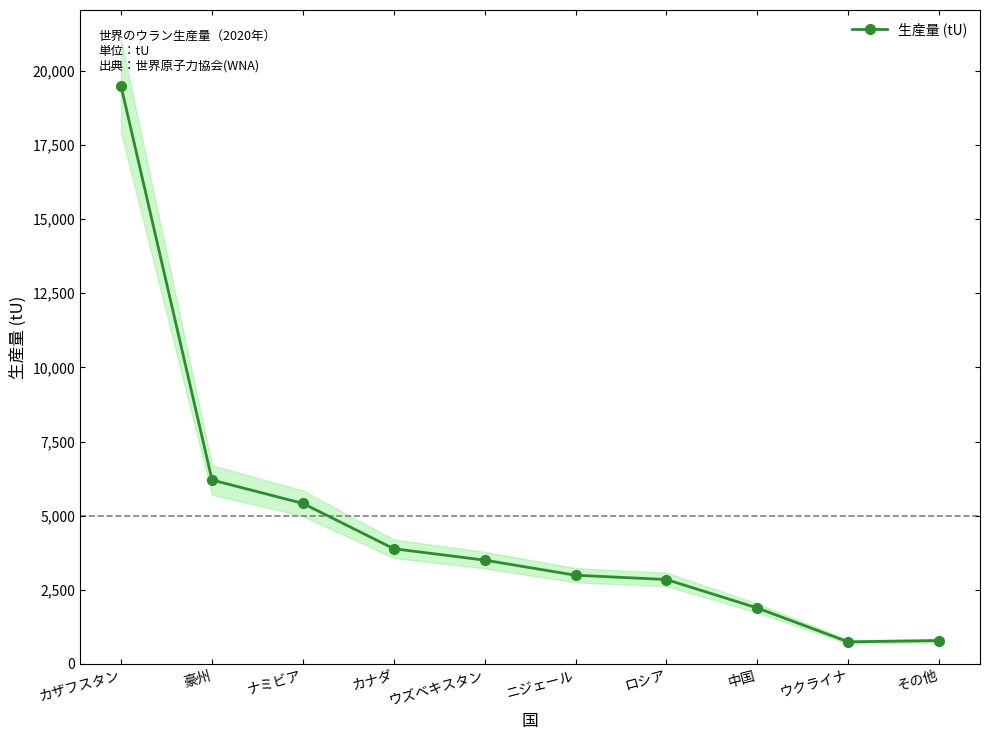

Which label corresponds to the largest value in the chart?

カザフスタン